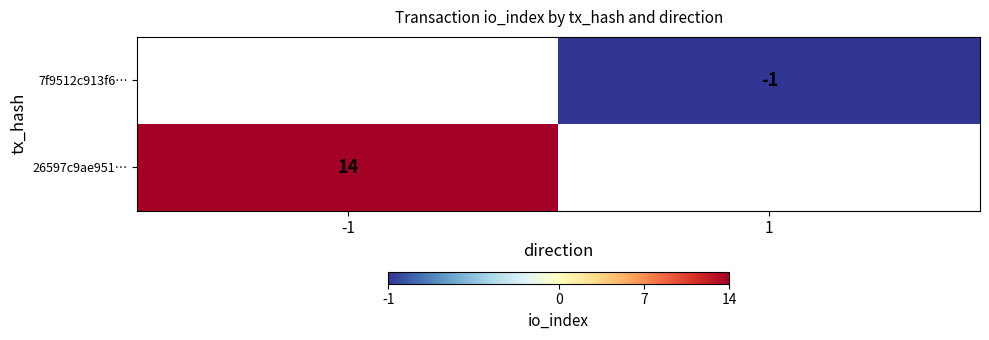

Is it true that 7f9512c913f6… equals 0 at 1?

False